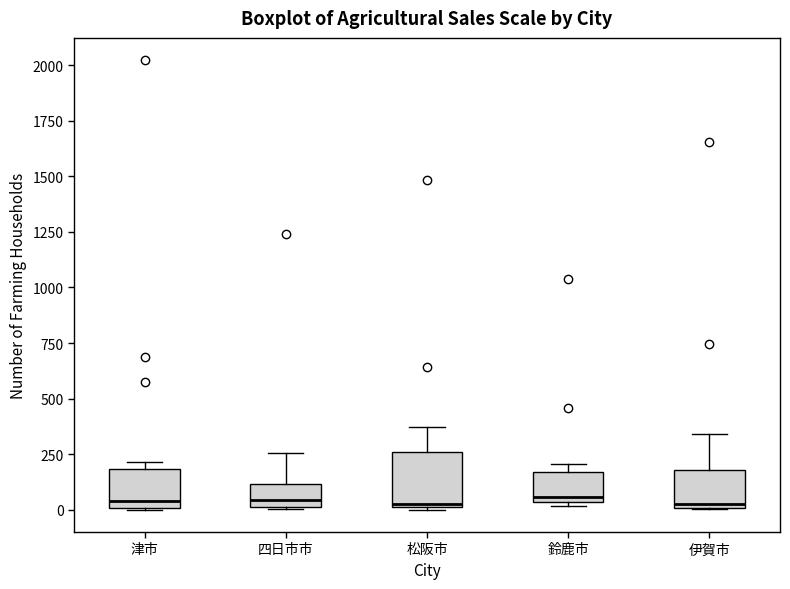

Reading left to right, transcribe this box plot: for each box, give where its median line is, the range the box spans, and where its two whiskers end, as read against the y-axis. The values are not printed on the chart, so give them approximately, as read against the axis.

津市: median 50, box 0 to 200, whiskers 0 to 200 (just above the box's upper edge)
四日市市: median 50, box 0 to 100, whiskers 0 to 250
松阪市: median 50, box 0 to 250, whiskers 0 to 350
鈴鹿市: median 50 (just above the box's lower edge), box 50 to 150, whiskers 0 to 200
伊賀市: median 0 (just above the box's lower edge), box 0 to 200, whiskers 0 to 350